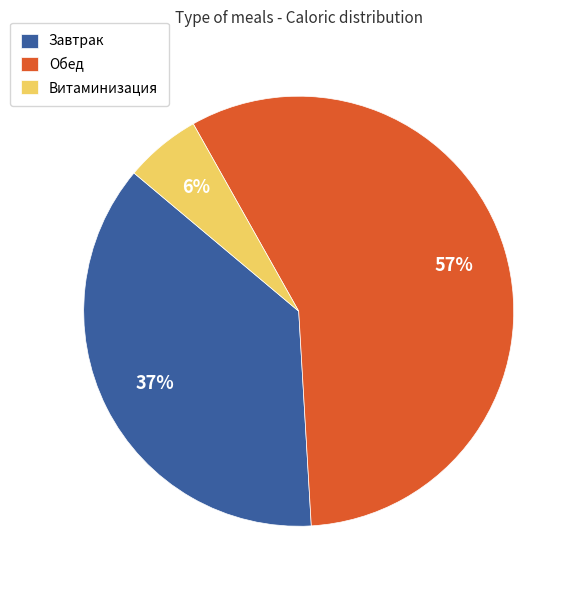

Approximately how many times larger is the value at Витаминизация compared to Обед?

0.1